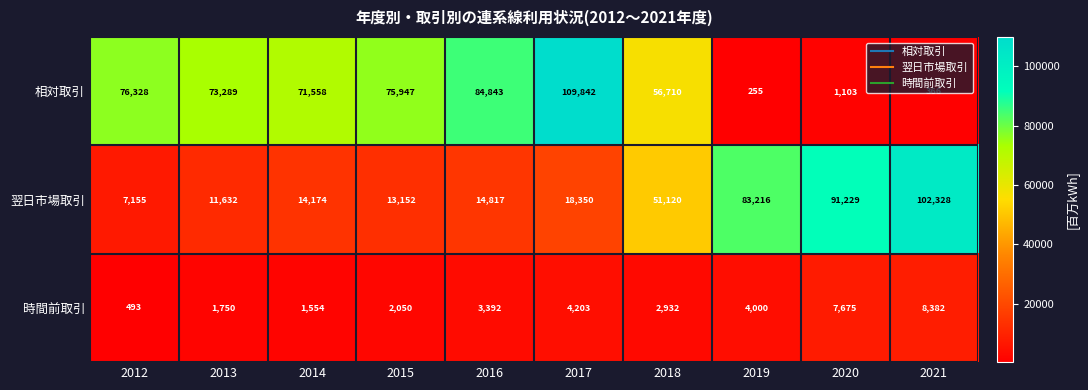

Count the number of data series in this chart.

3